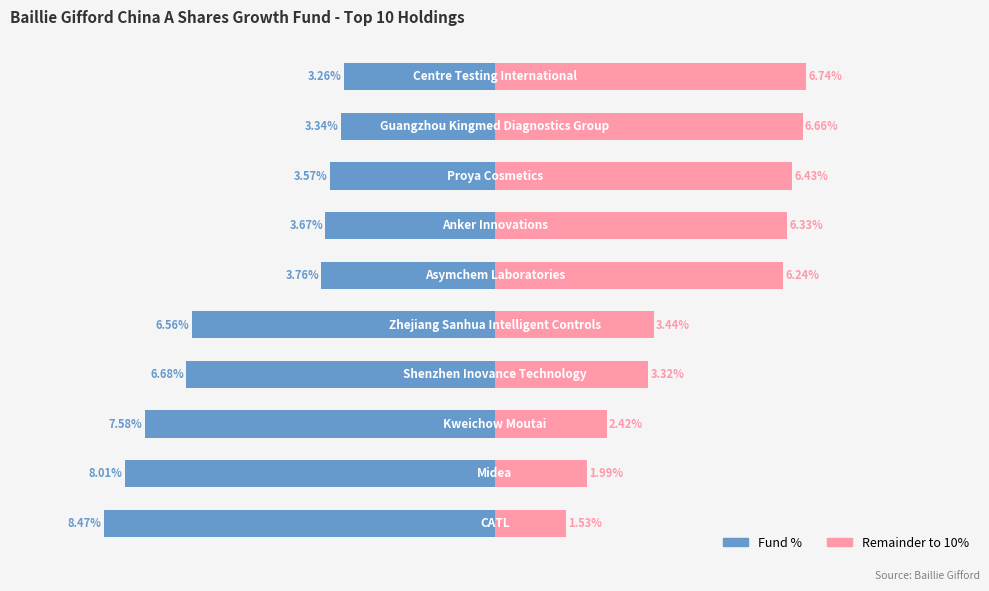

Which series changed the most between 1 and 4?

Fund %